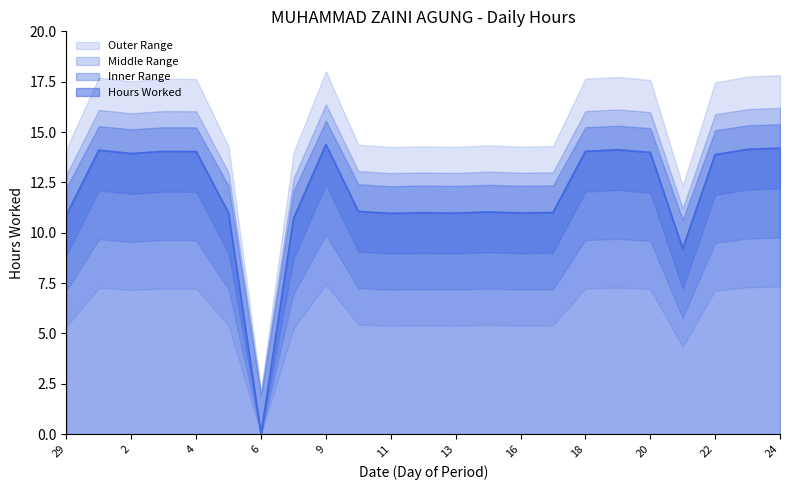

Where does the Lower Bound series first go above 9?

1